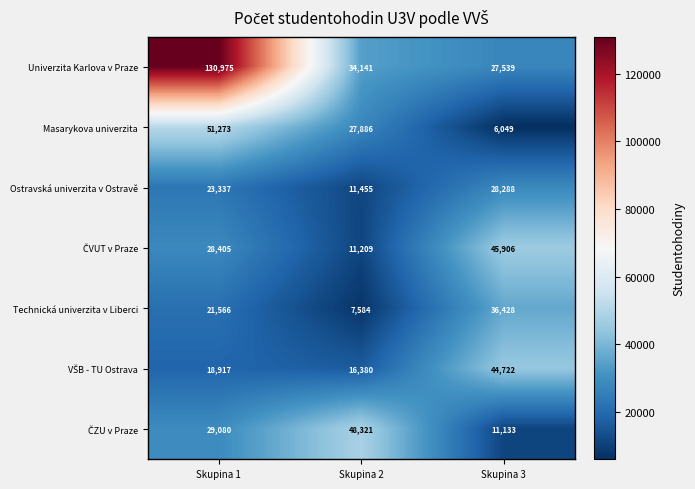

The value of Technická univerzita v Liberci at Skupina 2 is 12977. True or false?

False